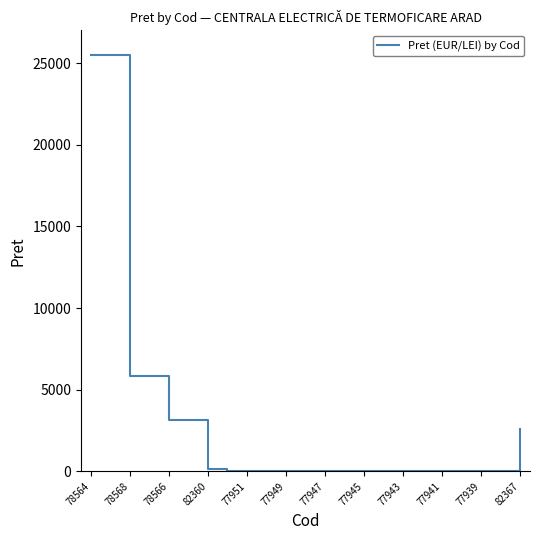

What is the maximum value shown in the chart?

25508.4